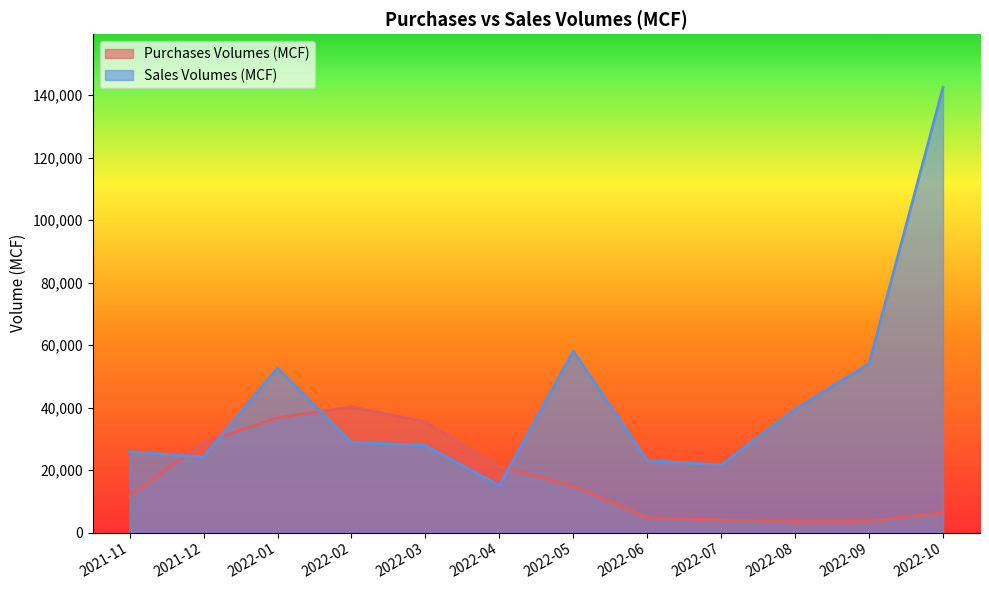

What is the minimum value for Purchases Volumes (MCF)?

3532.0